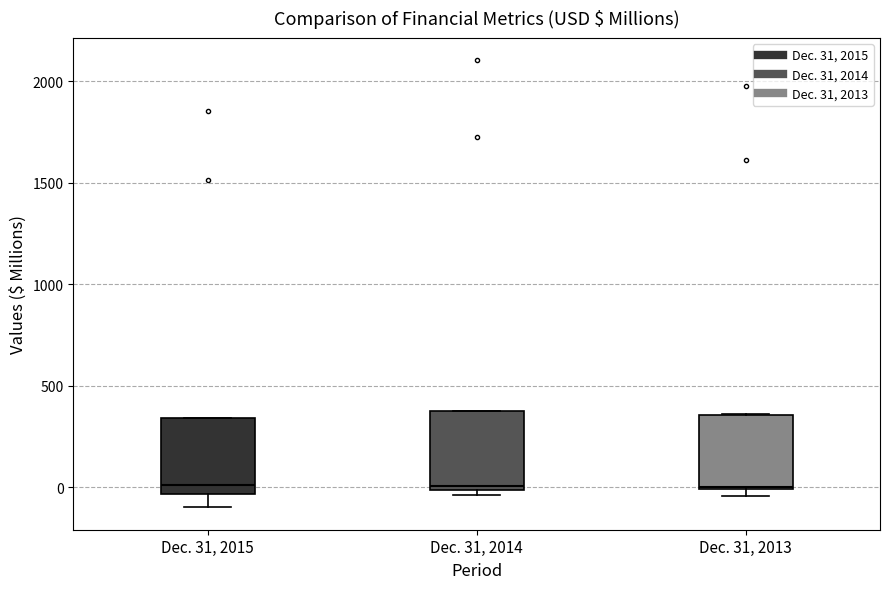

Reading left to right, read every box against the y-axis: the position of its median line, the range the box covers, and the ends of its whiskers. The values are not printed on the chart, so give them approximately, as read against the axis.

Dec. 31, 2015: median 0, box -50 to 350, whiskers -100 to 350
Dec. 31, 2014: median 0 (just above the box's lower edge), box 0 to 400, whiskers -50 to 400
Dec. 31, 2013: median 0, box 0 to 350, whiskers -50 to 350